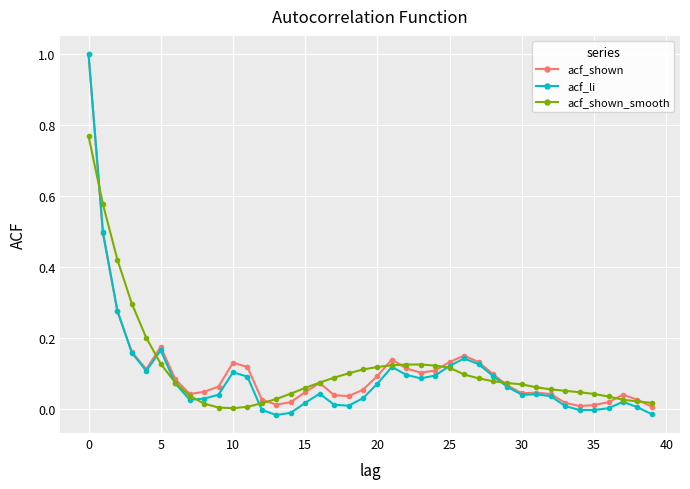

Which series has the largest range (max minus min)?

acf_li